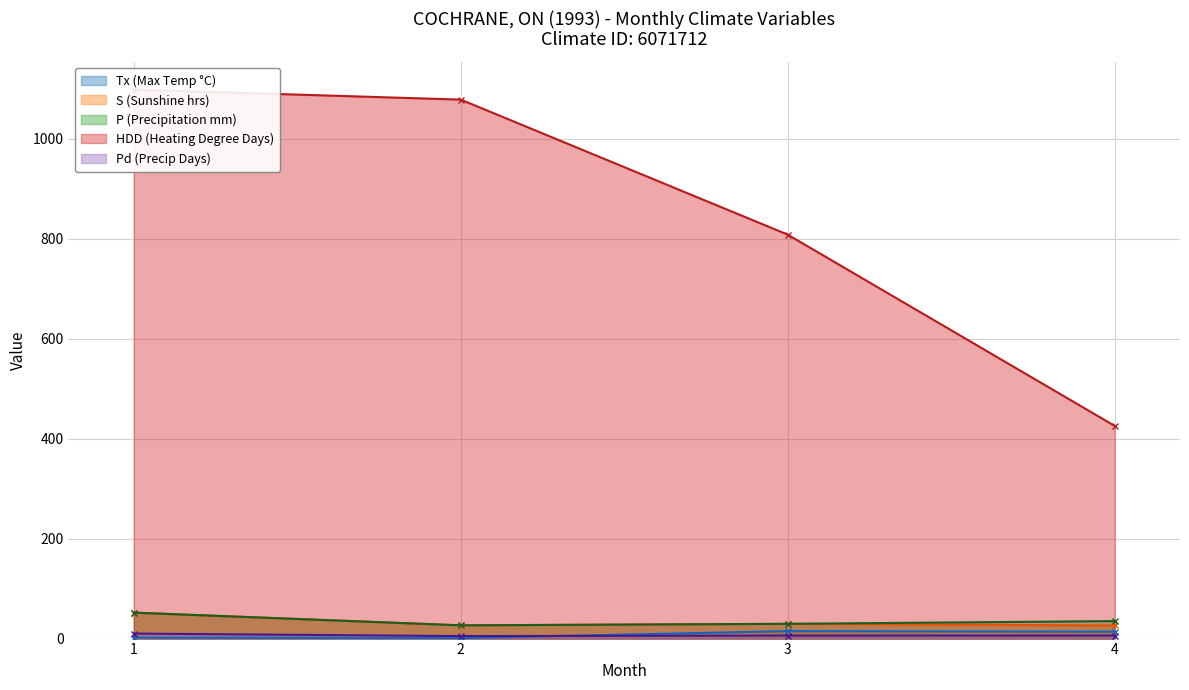

Where is the first local minimum for S (Sunshine hrs)?

2